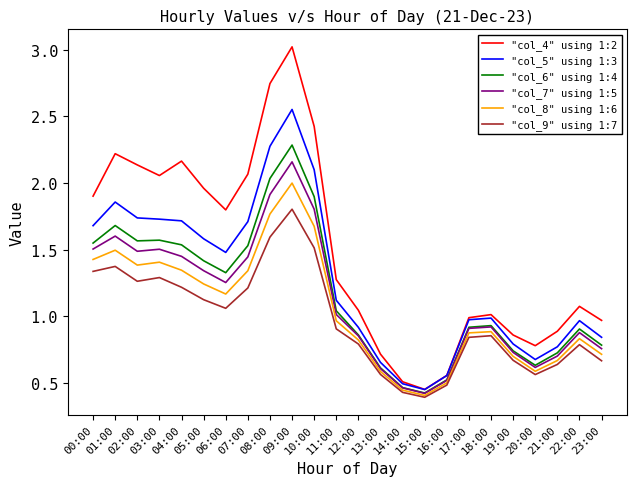

Which series has the largest range (max minus min)?

"col_4" using 1:2